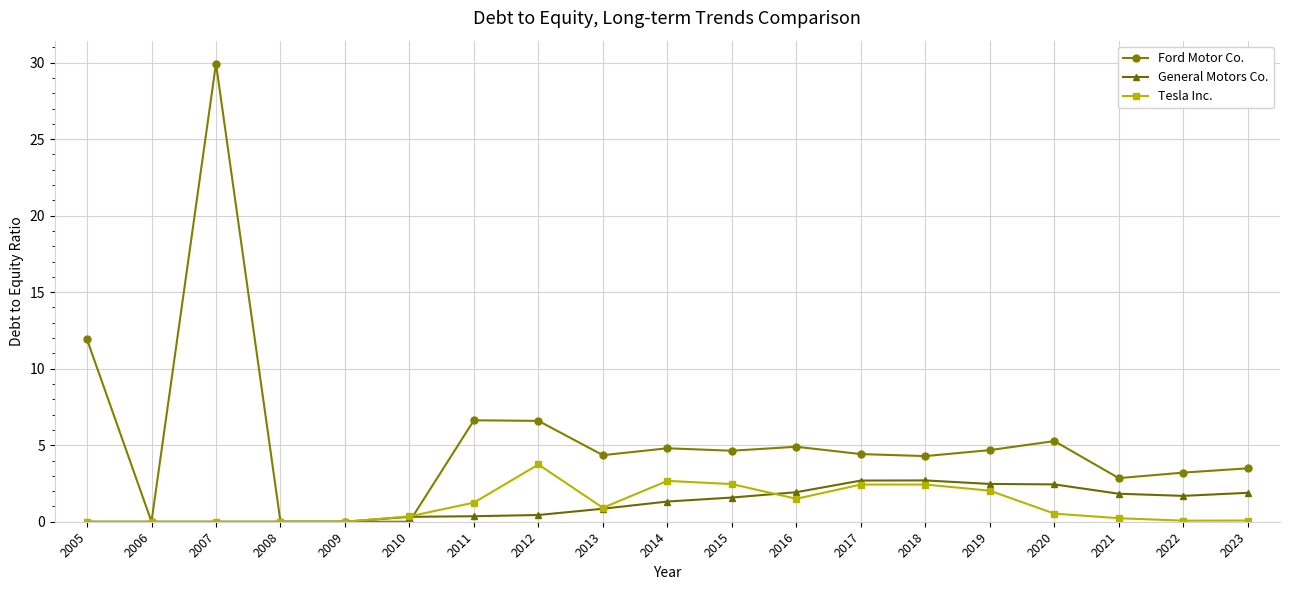

What are all the series names shown in the legend?

Ford Motor Co., General Motors Co., Tesla Inc.